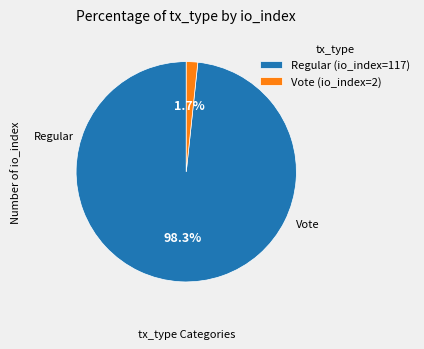

To the nearest percent, what portion does Vote (io_index=2) represent?

2%